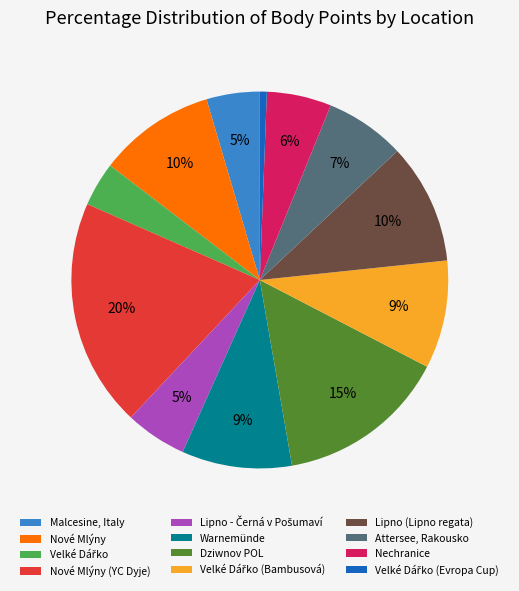

To the nearest percent, what portion does Lipno (Lipno regata) represent?

10%